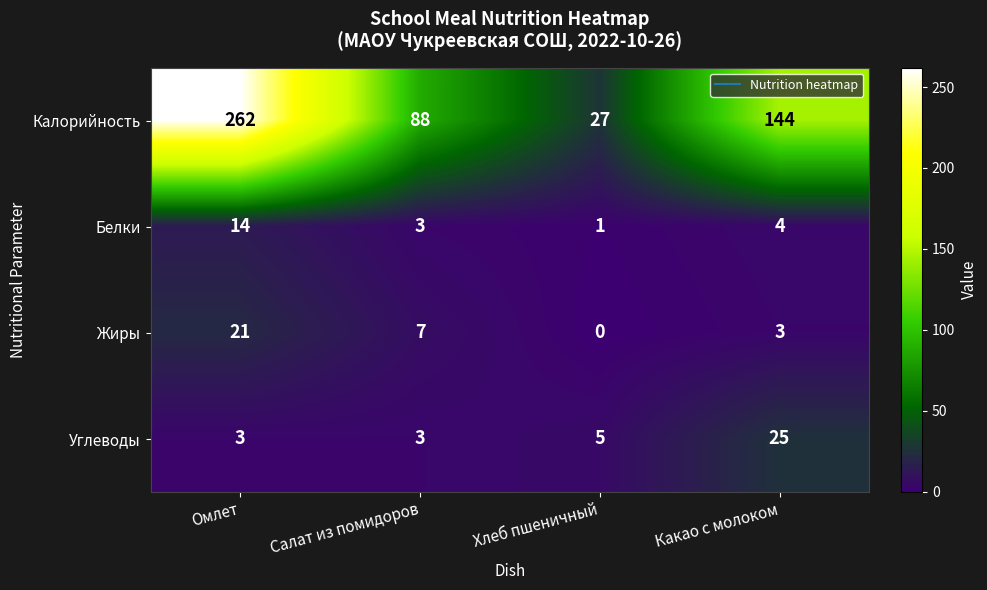

Reading left to right, what are all the values shown in this chart?

Калорийность: Омлет=262	Салат из помидоров=88	Хлеб пшеничный=27	Какао с молоком=144
Белки: Омлет=14	Салат из помидоров=3	Хлеб пшеничный=1	Какао с молоком=4
Жиры: Омлет=21	Салат из помидоров=7	Хлеб пшеничный=0	Какао с молоком=3
Углеводы: Омлет=3	Салат из помидоров=3	Хлеб пшеничный=5	Какао с молоком=25